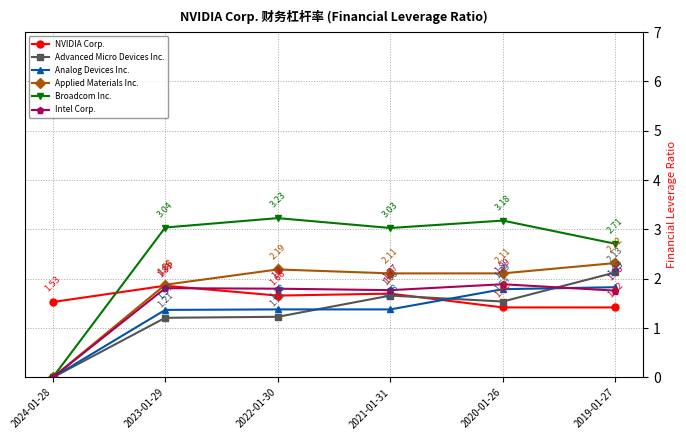

True or false: NVIDIA Corp. and Intel Corp. cross at least once.

True